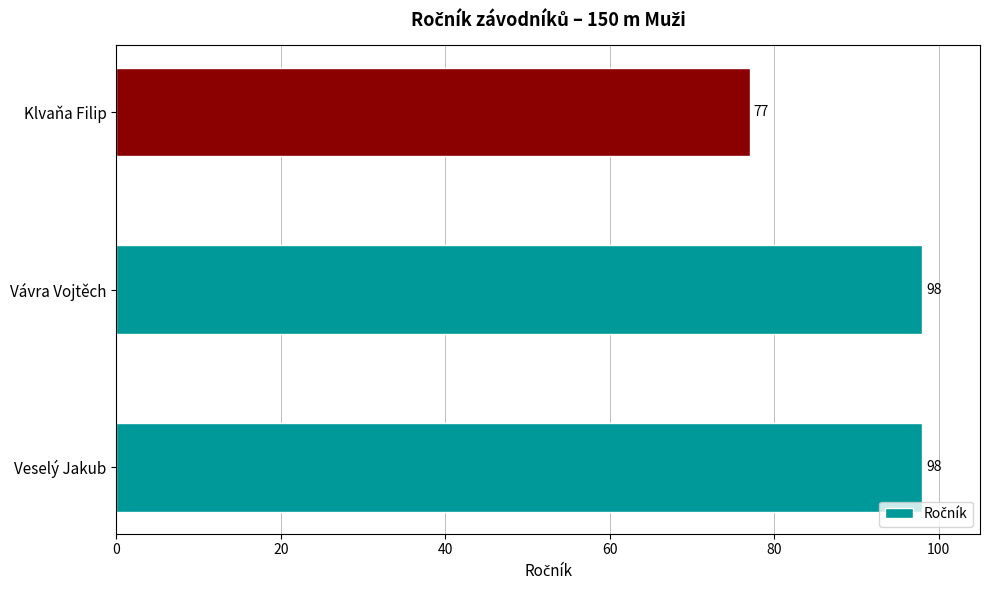

What is the maximum value shown in the chart?

98